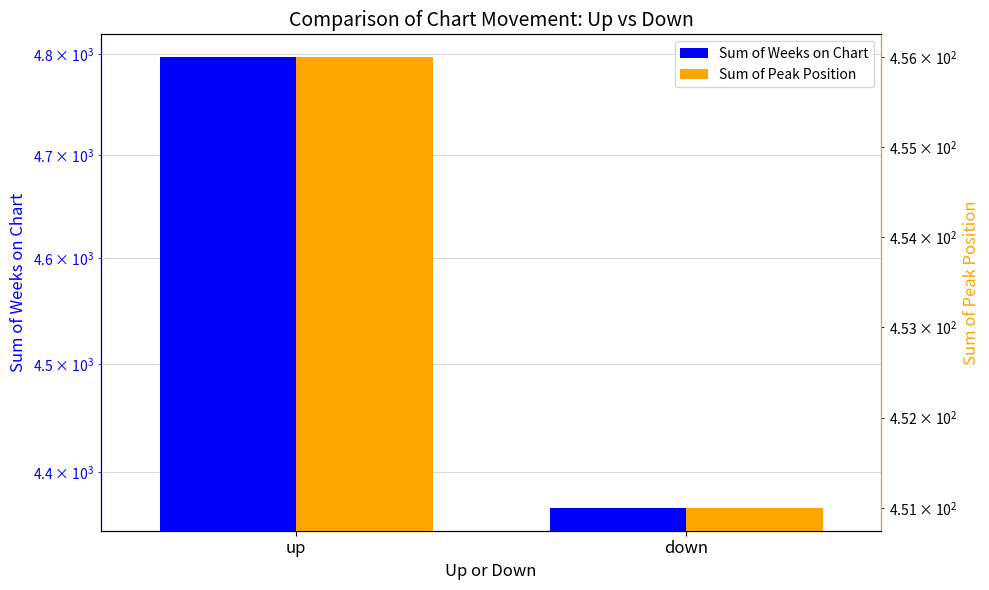

What is the average value of the Sum of Weeks on Chart series?

4582